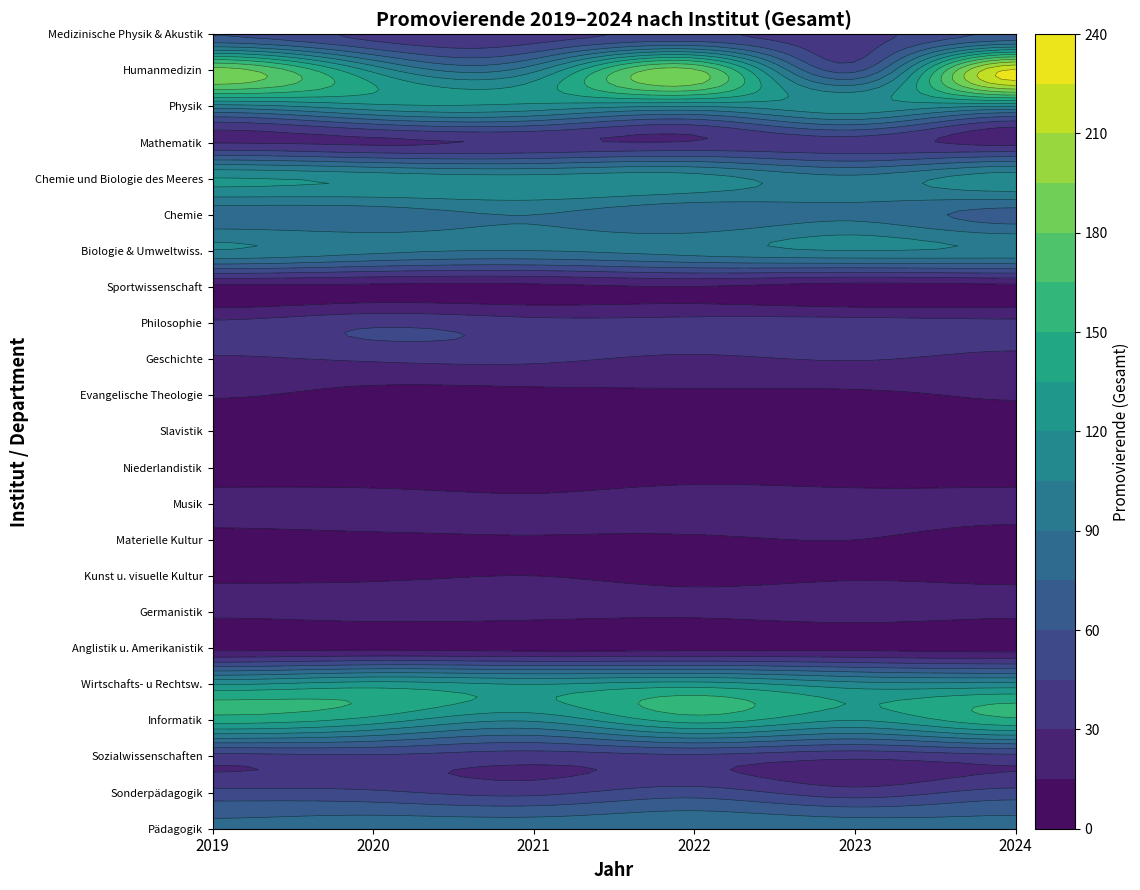

What is the maximum value for Inst. f. Sonderpädagogik?

53